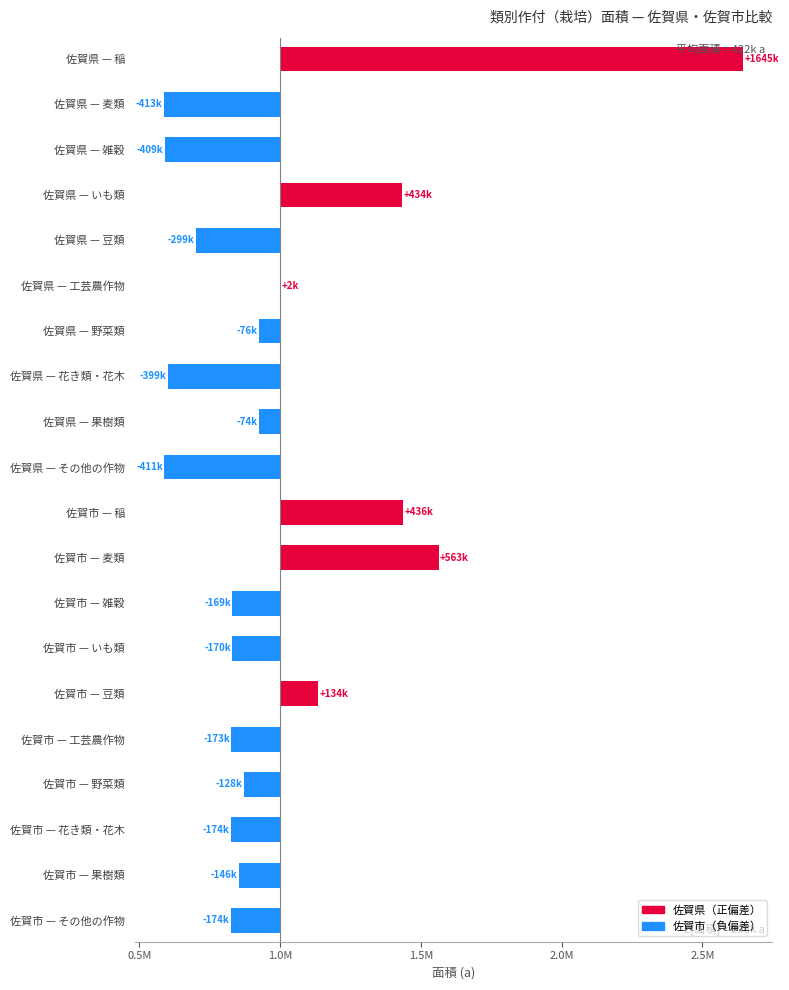

Between 果樹類 and 麦類, which is larger?

果樹類